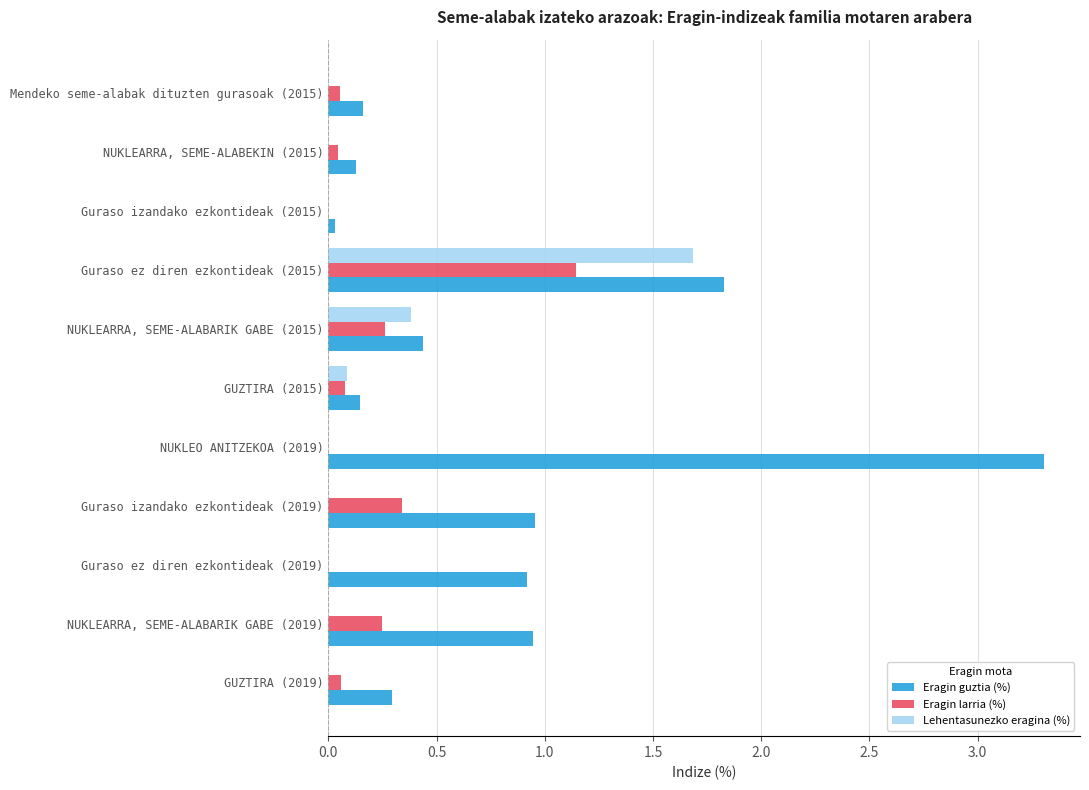

What is the greatest value displayed?

3.3